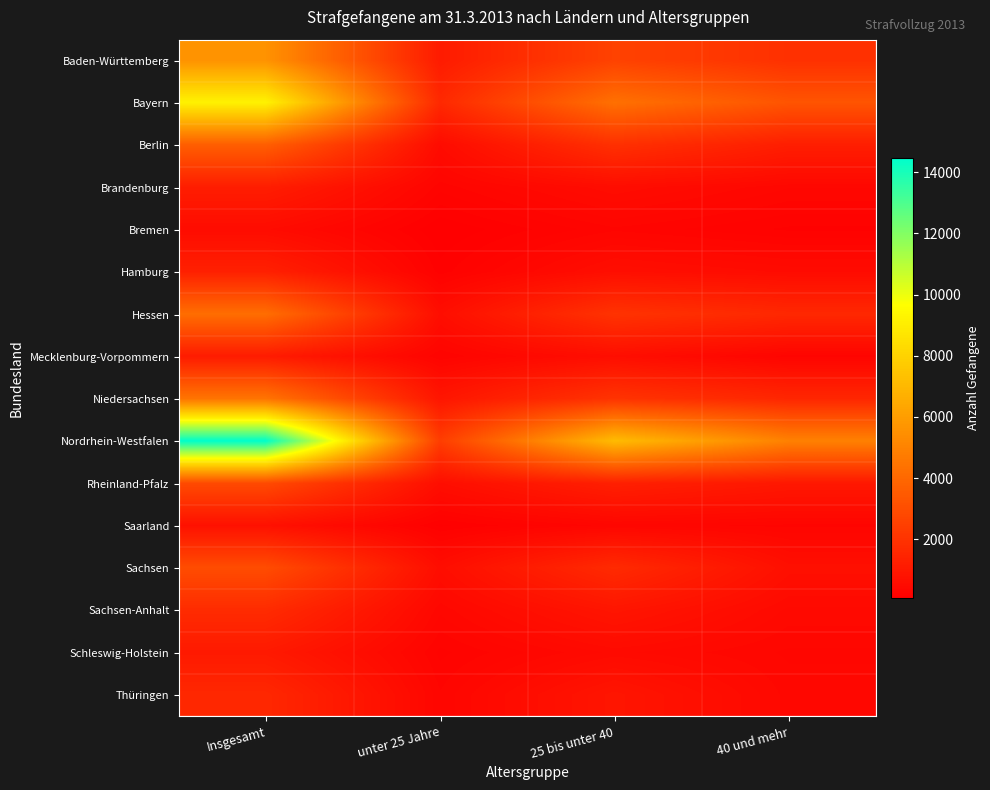

At 25 bis unter 40, list the series in order from smallest to largest.

Bremen, Saarland, Schleswig-Holstein, Brandenburg, Mecklenburg-Vorpommern, Hamburg, Thüringen, Sachsen-Anhalt, Rheinland-Pfalz, Sachsen, Berlin, Hessen, Niedersachsen, Baden-Württemberg, Bayern, Nordrhein-Westfalen